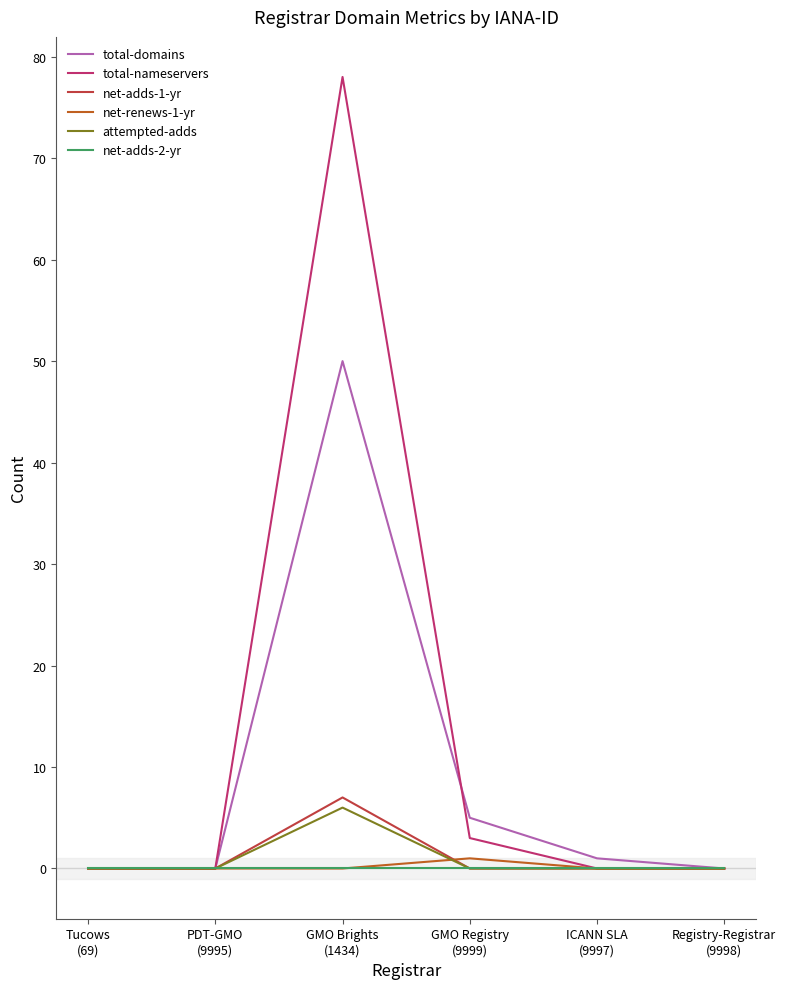

What is the average value of the total-nameservers series?

14